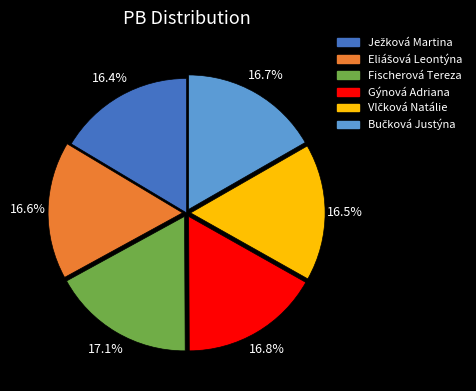

Is there a majority slice in this chart?

No